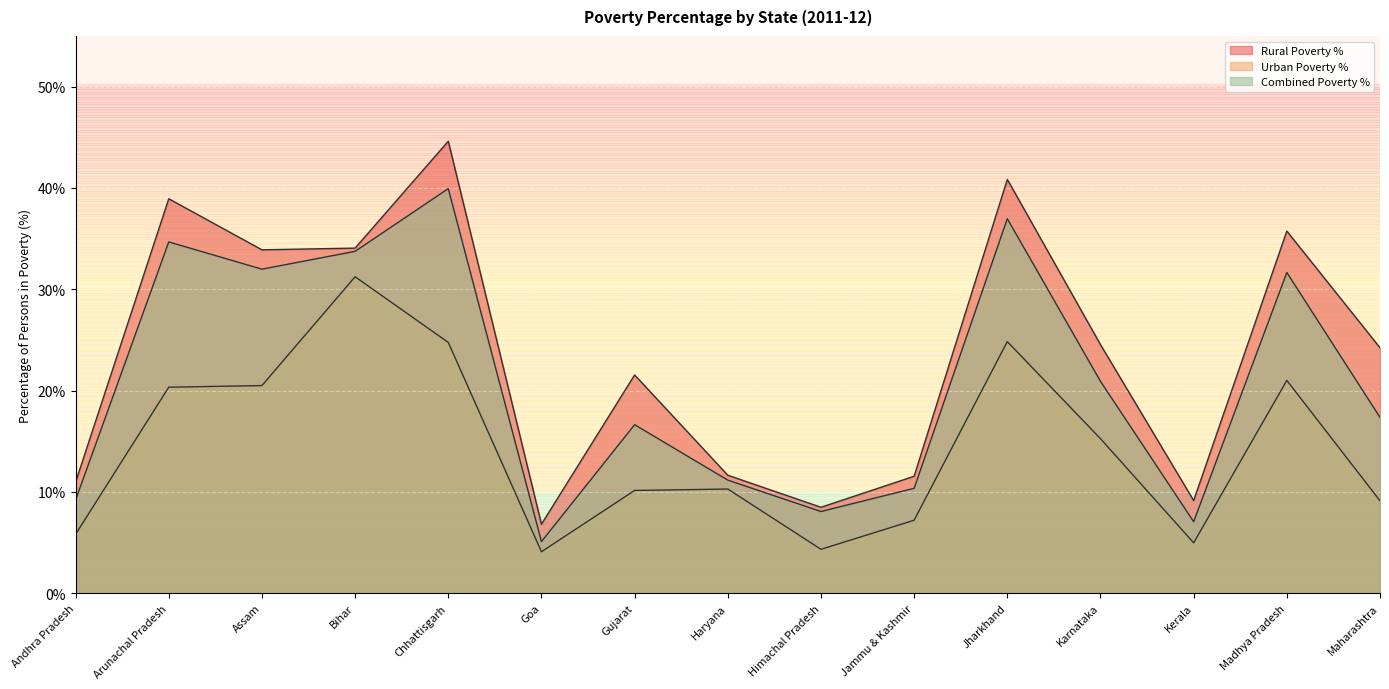

Does the chart display data point markers on the line(s)?

No